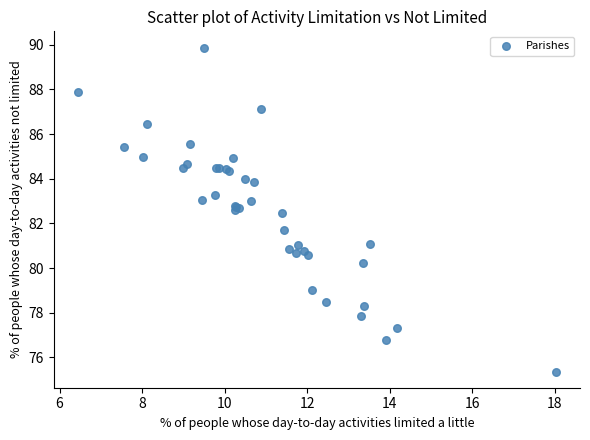

What Y value in the scatter plot is closest to 82?

81.7